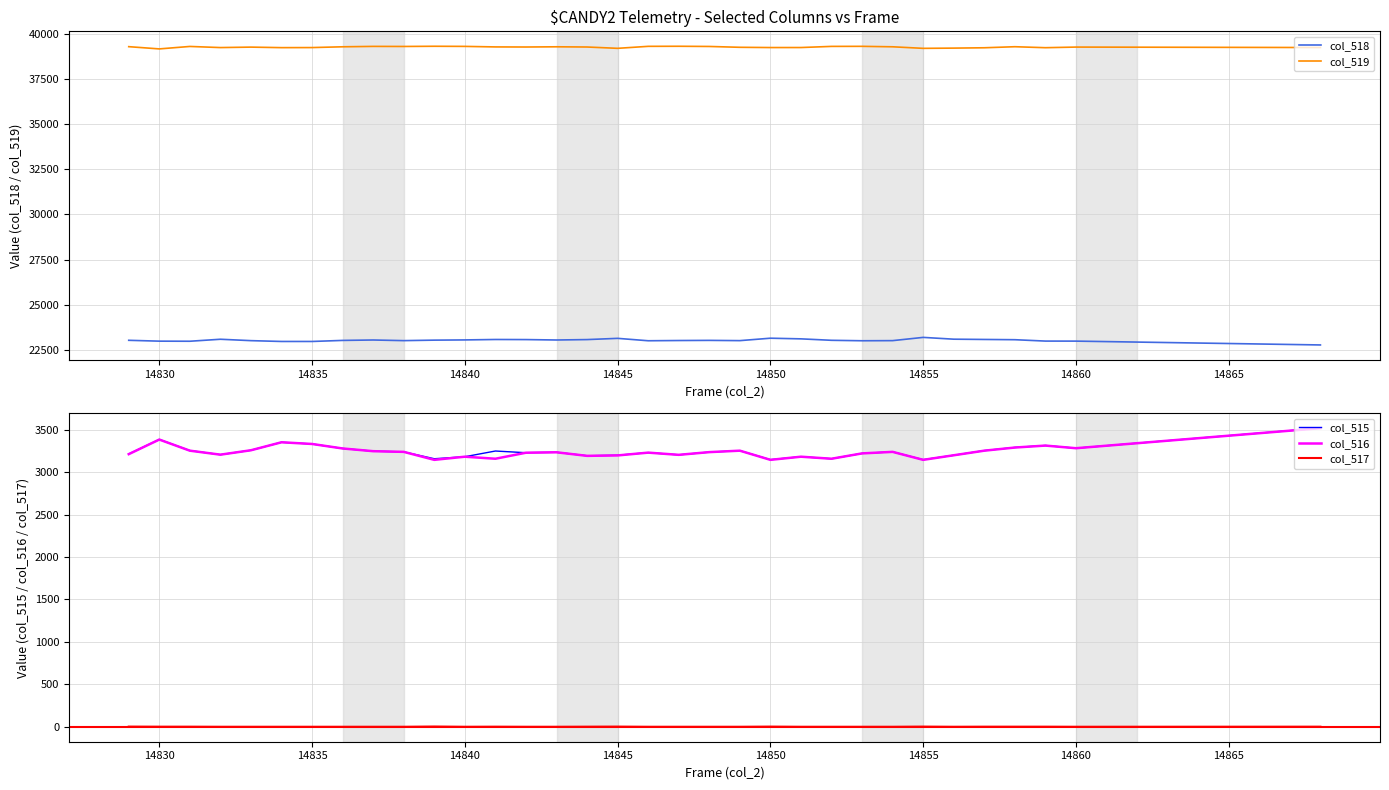

True or false: col_519 and col_518 cross at least once.

False